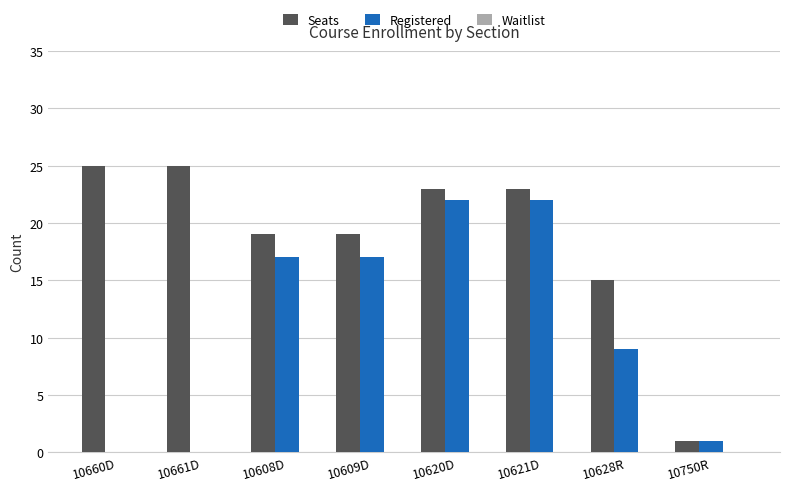

Where is Registered nearest to the value 11?

10628R